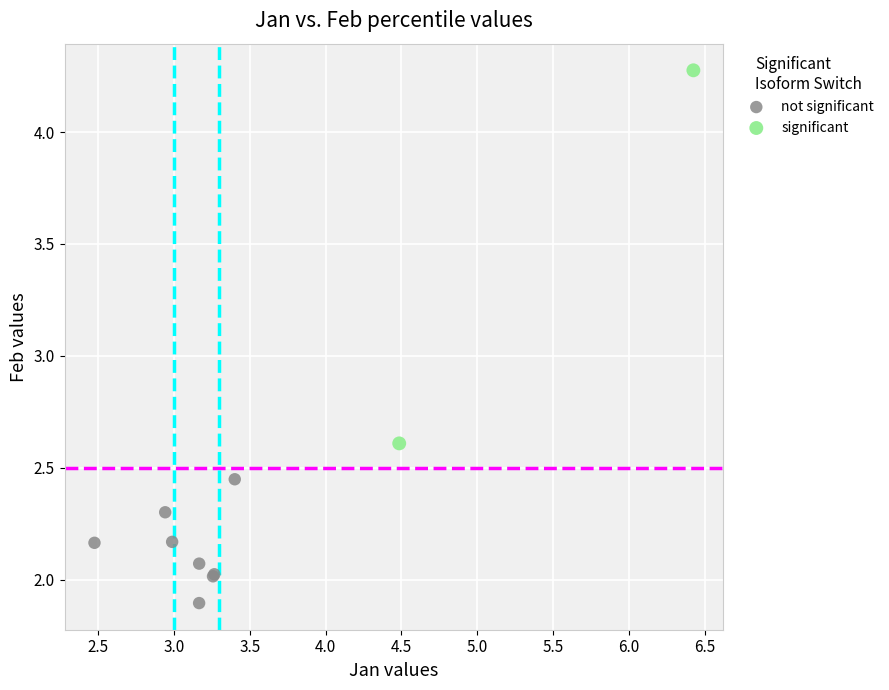

Which series has the largest Y range (max minus min)?

significant